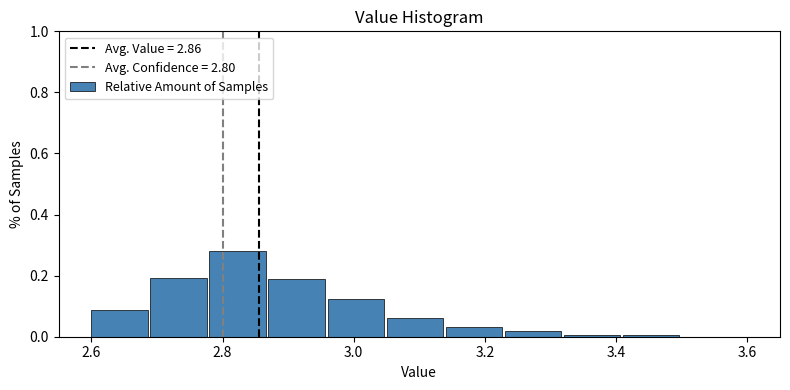

Which range on the x-axis has the tallest bar?

2.78 to 2.87